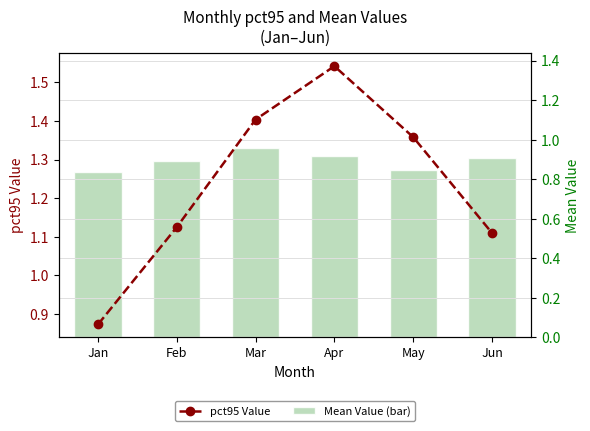

At how many categories does at least one series exceed 1?

5